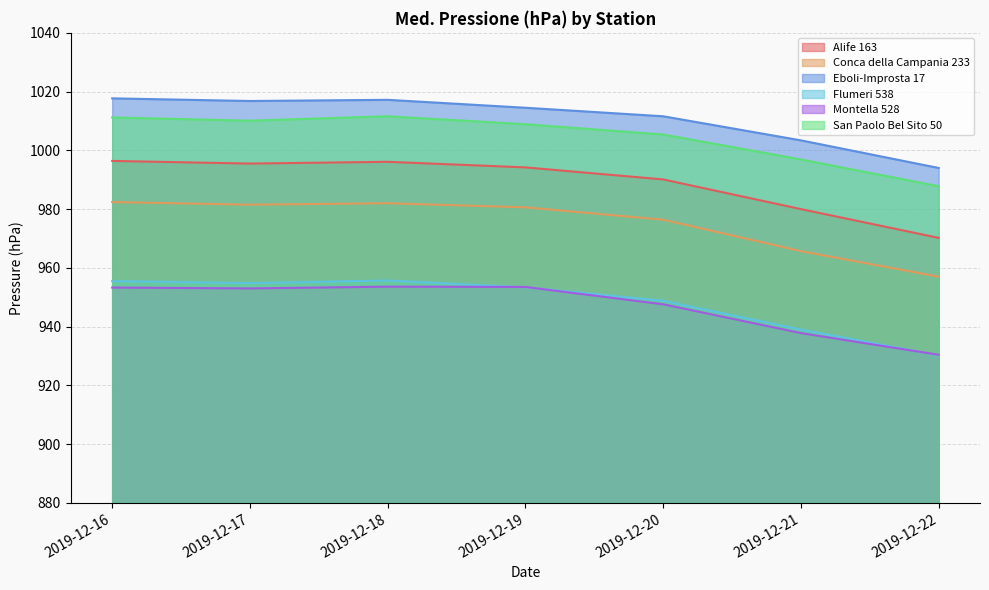

Is the value of Eboli-Improsta 17 at 2019-12-22 greater than the value of Alife 163 at 2019-12-18?

No